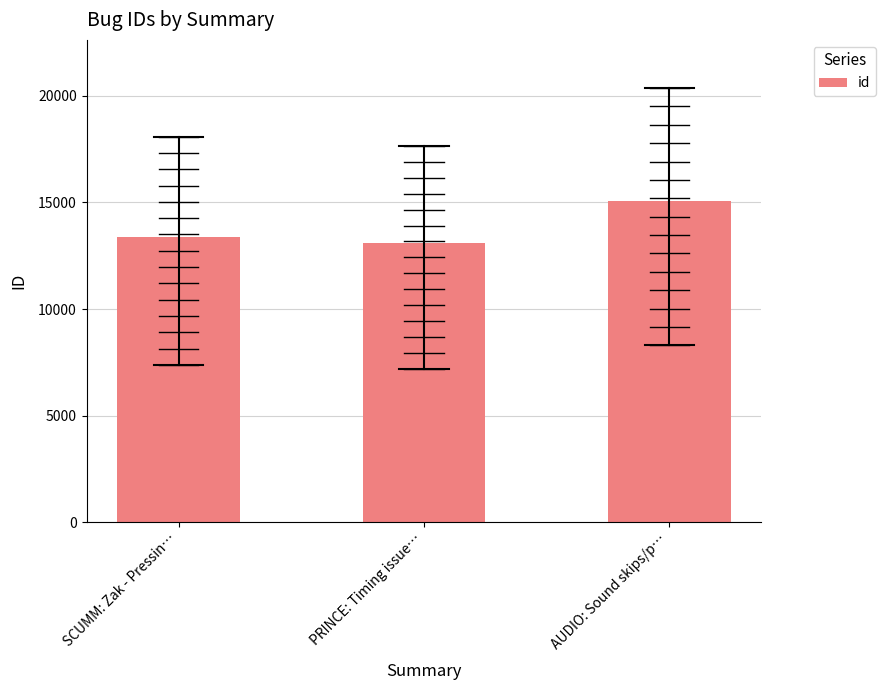

What is the sum of the values at PRINCE: Timing issue… and AUDIO: Sound skips/p…?

28156